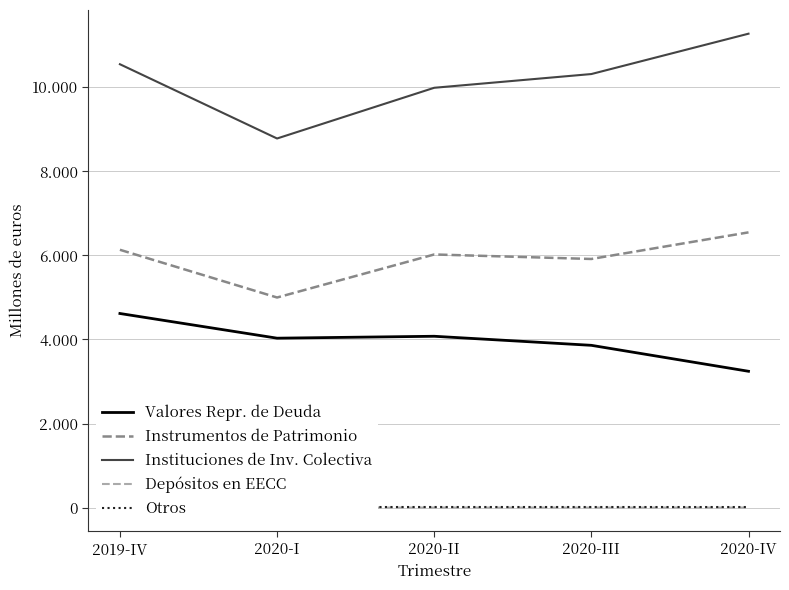

Reading left to right, transcribe all the data shown in this chart.

Valores Repr. de Deuda: 2019-IV=4617694	2020-I=4030234	2020-II=4075830	2020-III=3860241	2020-IV=3242613
Instrumentos de Patrimonio: 2019-IV=6133832	2020-I=4998050	2020-II=6022262	2020-III=5915025	2020-IV=6548106
Instituciones de Inv. Colectiva: 2019-IV=10548978	2020-I=8781887	2020-II=9988547	2020-III=10315431	2020-IV=11275620
Depósitos en EECC: 2019-IV=1100	2020-I=0	2020-II=0	2020-III=0	2020-IV=0
Otros: 2019-IV=12543	2020-I=12291	2020-II=13172	2020-III=13065	2020-IV=12601